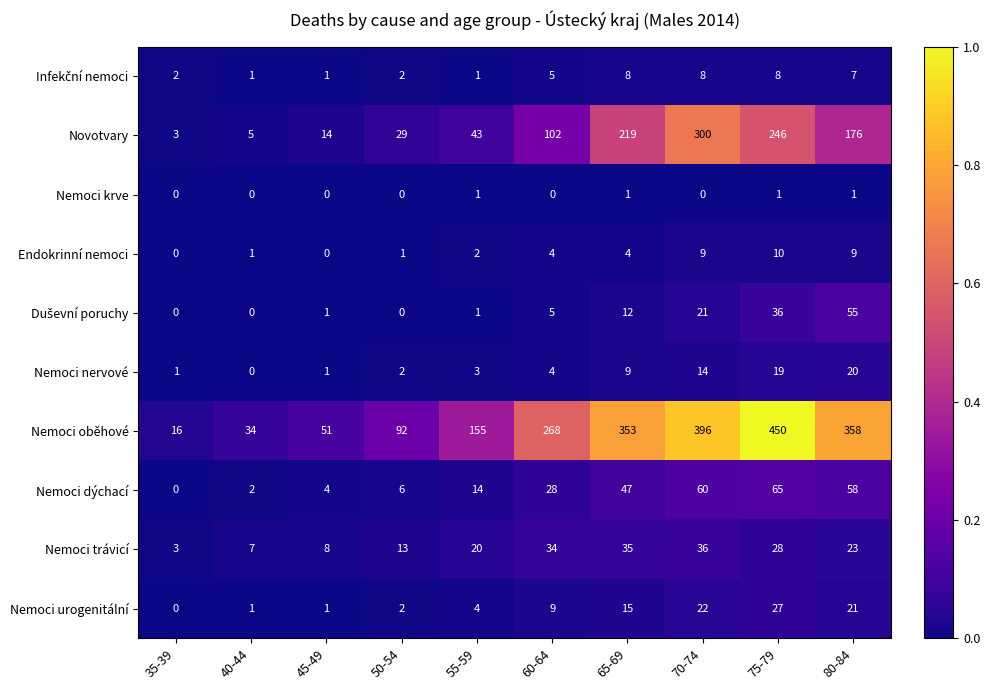

At which category is the sum across all series the highest?

75-79